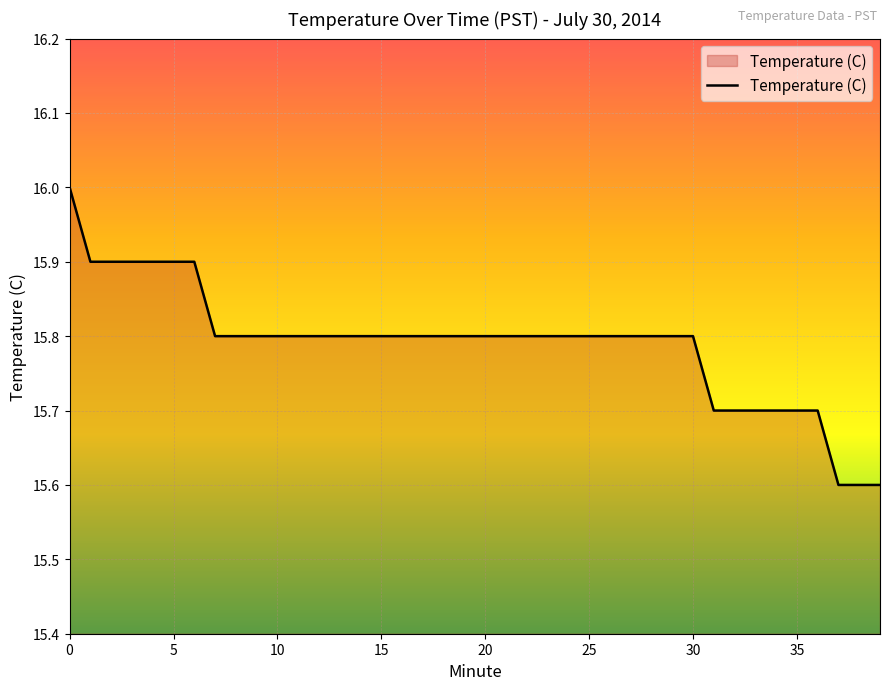

What is the maximum value shown in the chart?

16.0